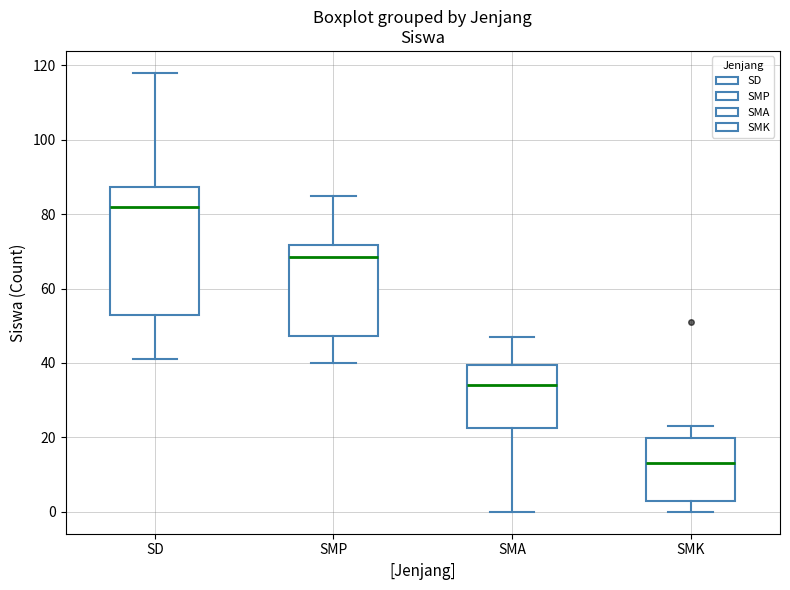

Reading left to right, read every box against the y-axis: the position of its median line, the range the box covers, and the ends of its whiskers. The values are not printed on the chart, so give them approximately, as read against the axis.

SD: median 82, box 54 to 88, whiskers 42 to 118
SMP: median 68, box 48 to 72, whiskers 40 to 86
SMA: median 34, box 22 to 40, whiskers 0 to 48
SMK: median 14, box 4 to 20, whiskers 0 to 24